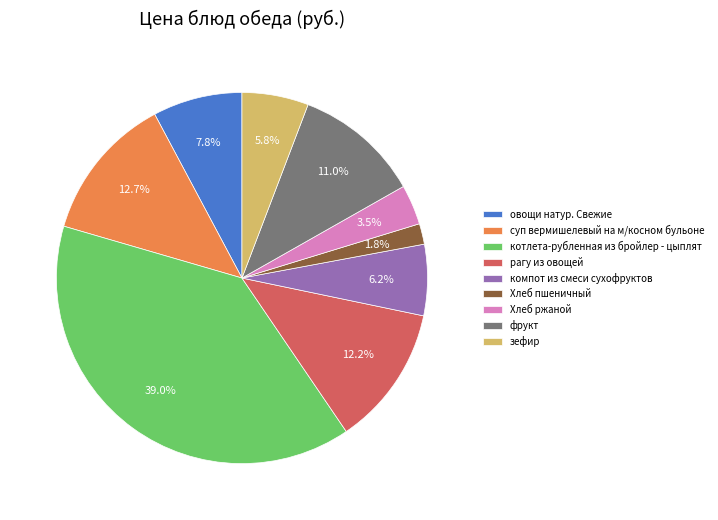

What is the smallest slice in the pie chart?

Хлеб пшеничный